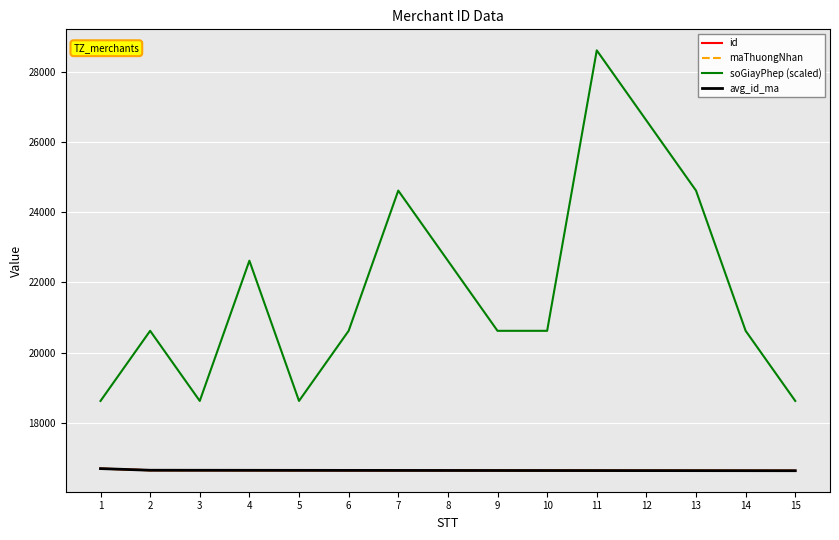

True or false: soGiayPhep (scaled) has more than 0 points higher than both neighbors.

True